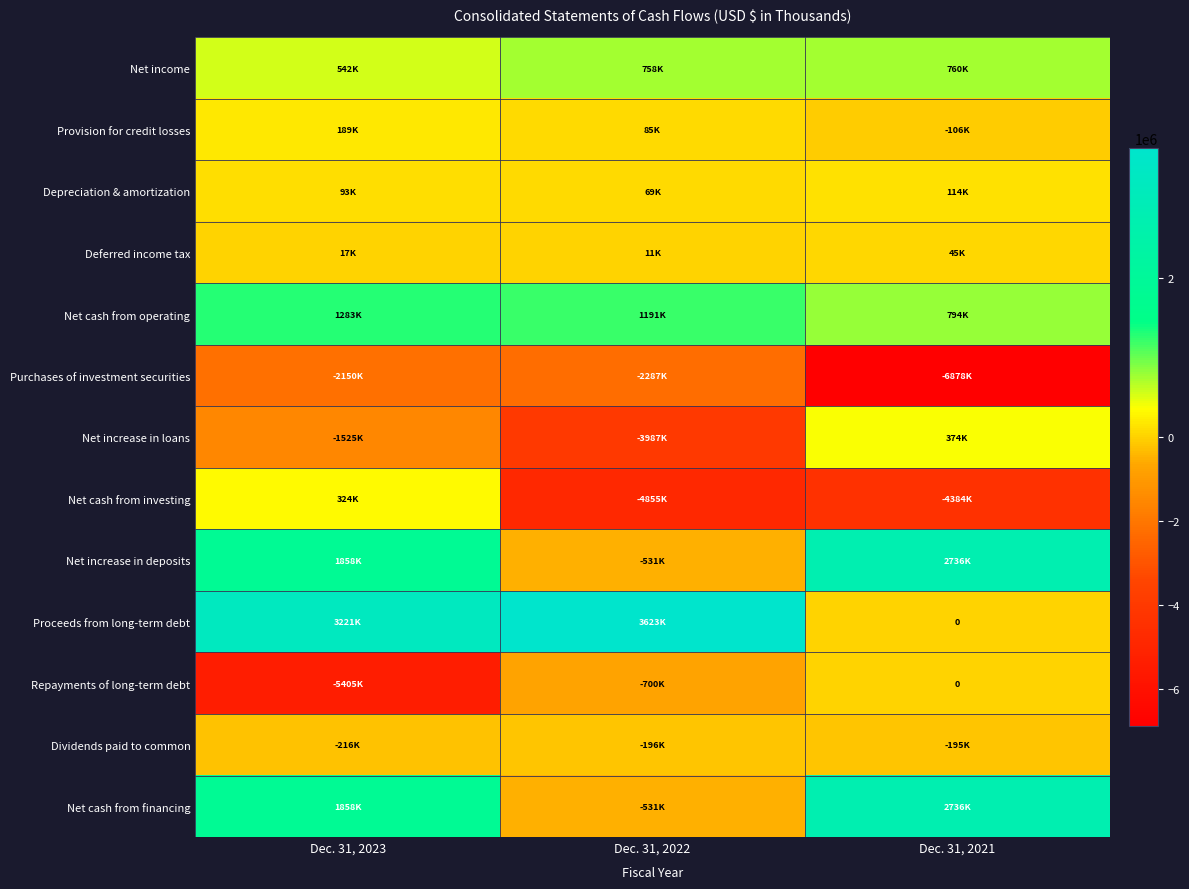

What is the difference between the maximum and minimum values in the Depreciation & amortization series?

44380